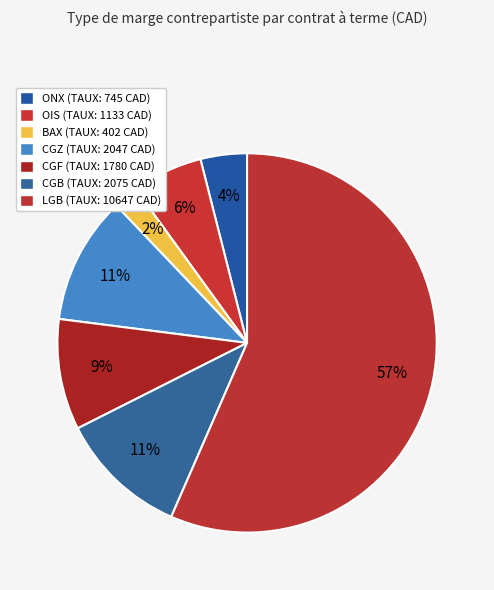

The ONX slice represents 1% of the pie. True or false?

False